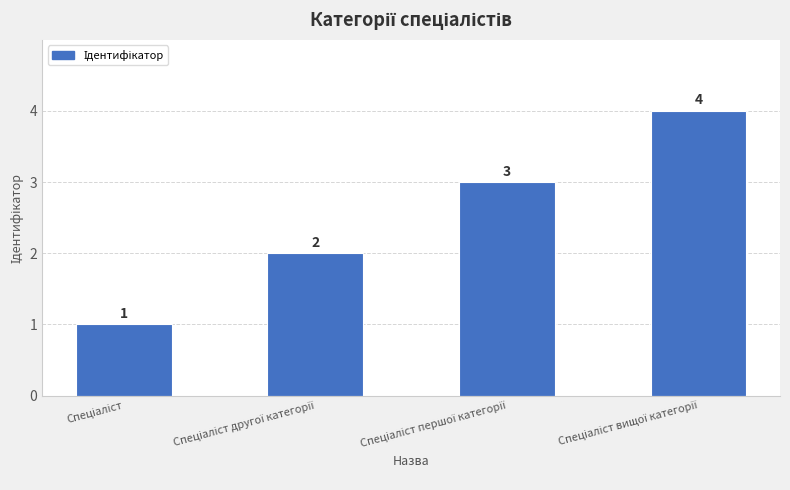

Count the values in the range 2 to 4.

3